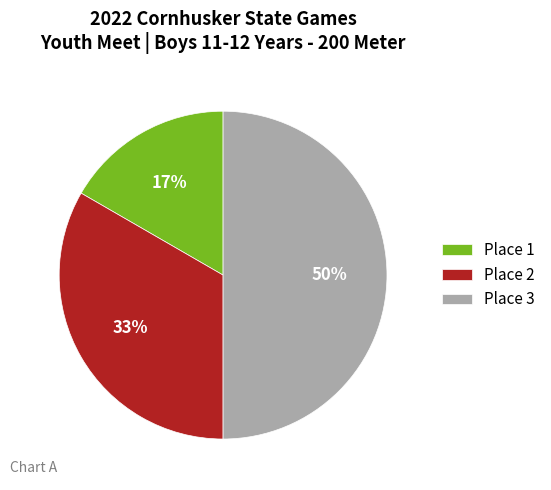

What percentage is the Place 1 slice, to the nearest percent?

17%